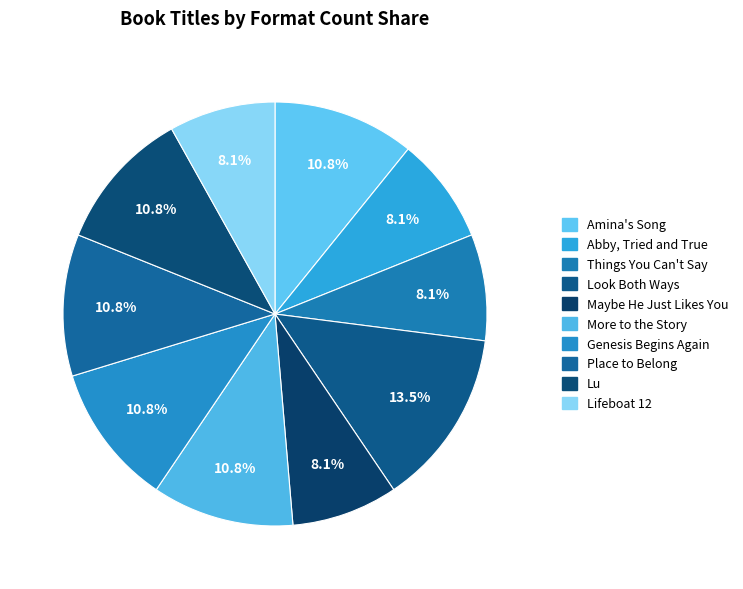

What percentage is the Things You Can't Say slice, to the nearest percent?

8%